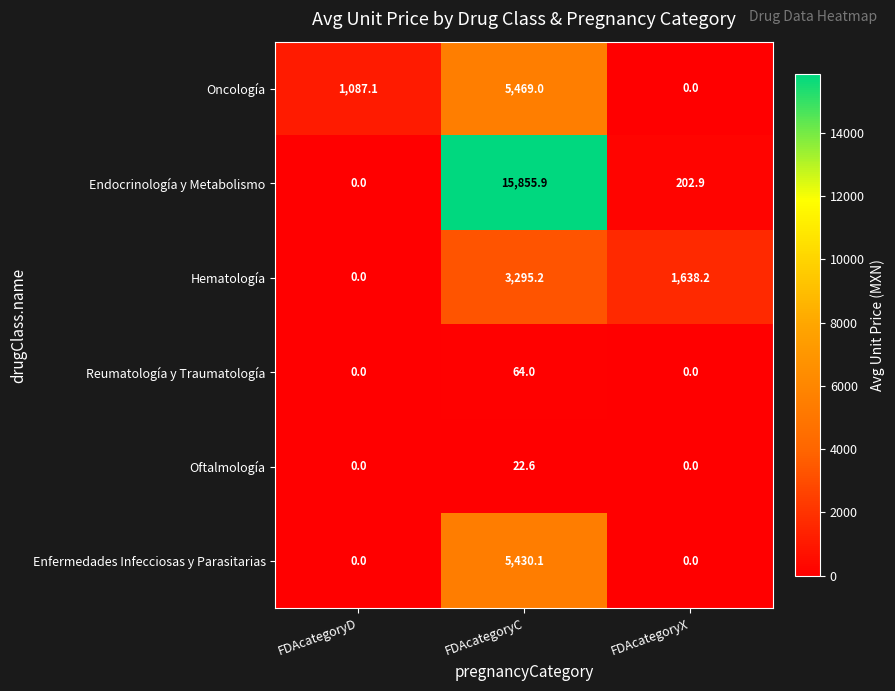

Rank the series by their maximum value, from lowest to highest.

Oftalmología, Reumatología y Traumatología, Hematología, Enfermedades Infecciosas y Parasitarias, Oncología, Endocrinología y Metabolismo